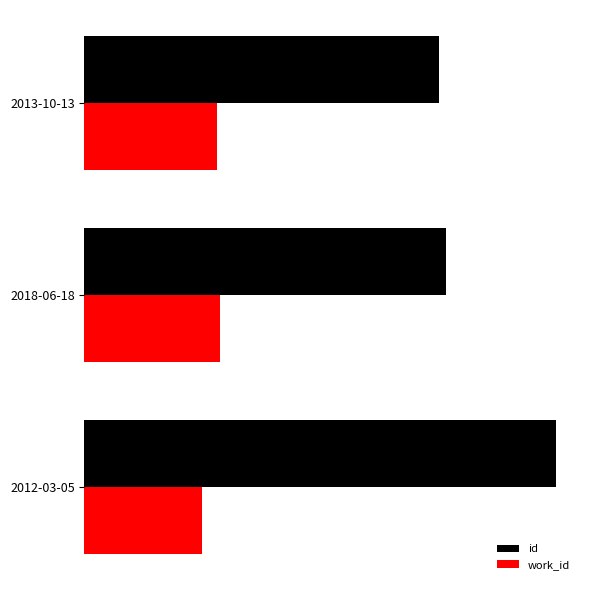

Reading left to right, list all the values displayed in this chart.

id: 14770	15036	19635
work_id: 5505	5619	4909